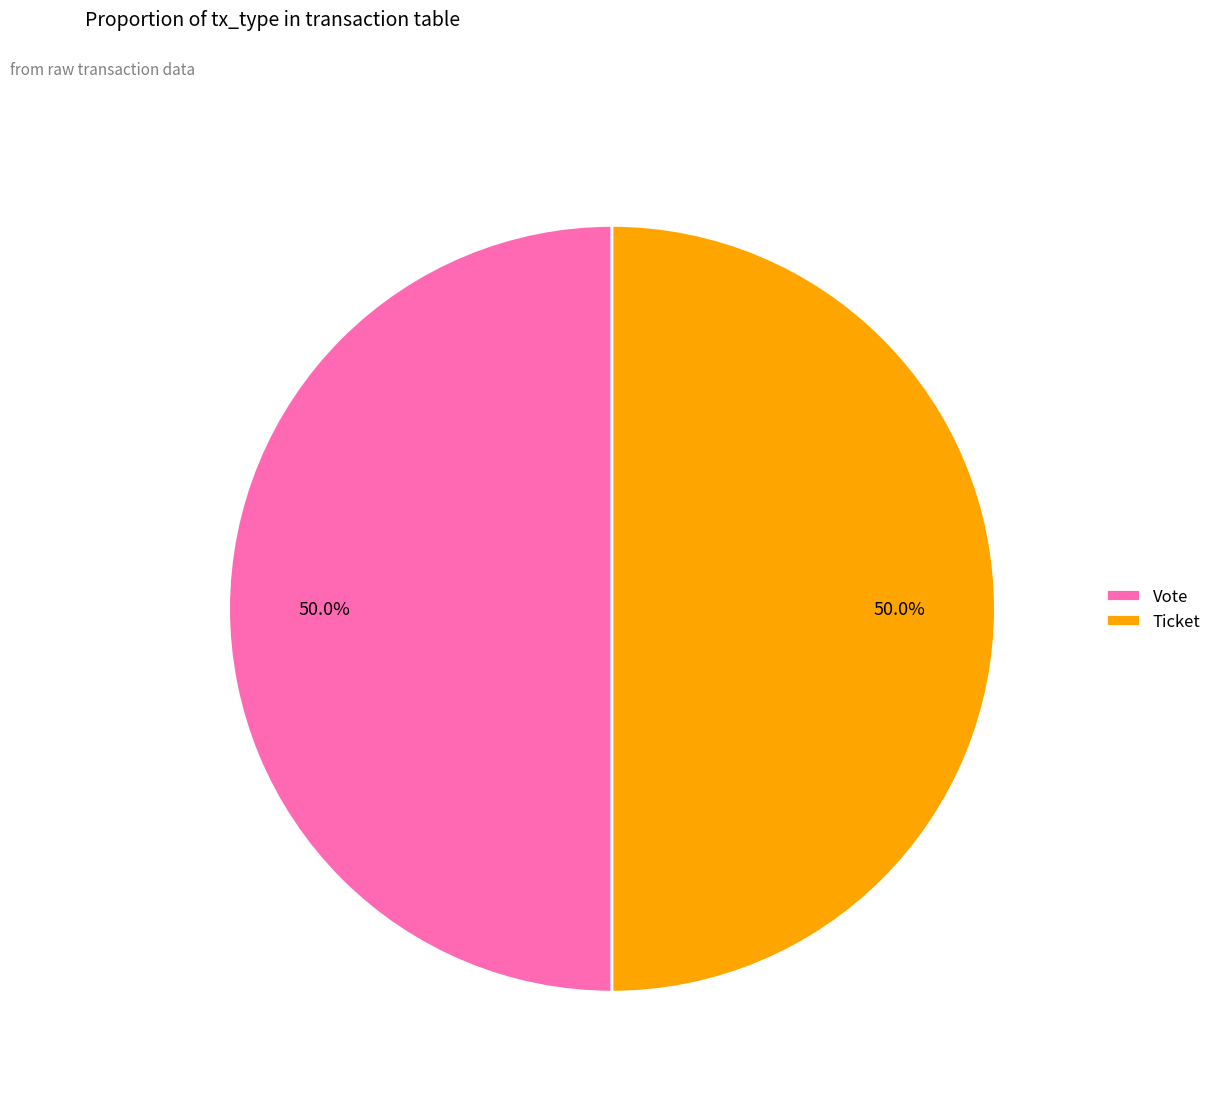

What is the total percentage of Ticket and Vote?

100.0%